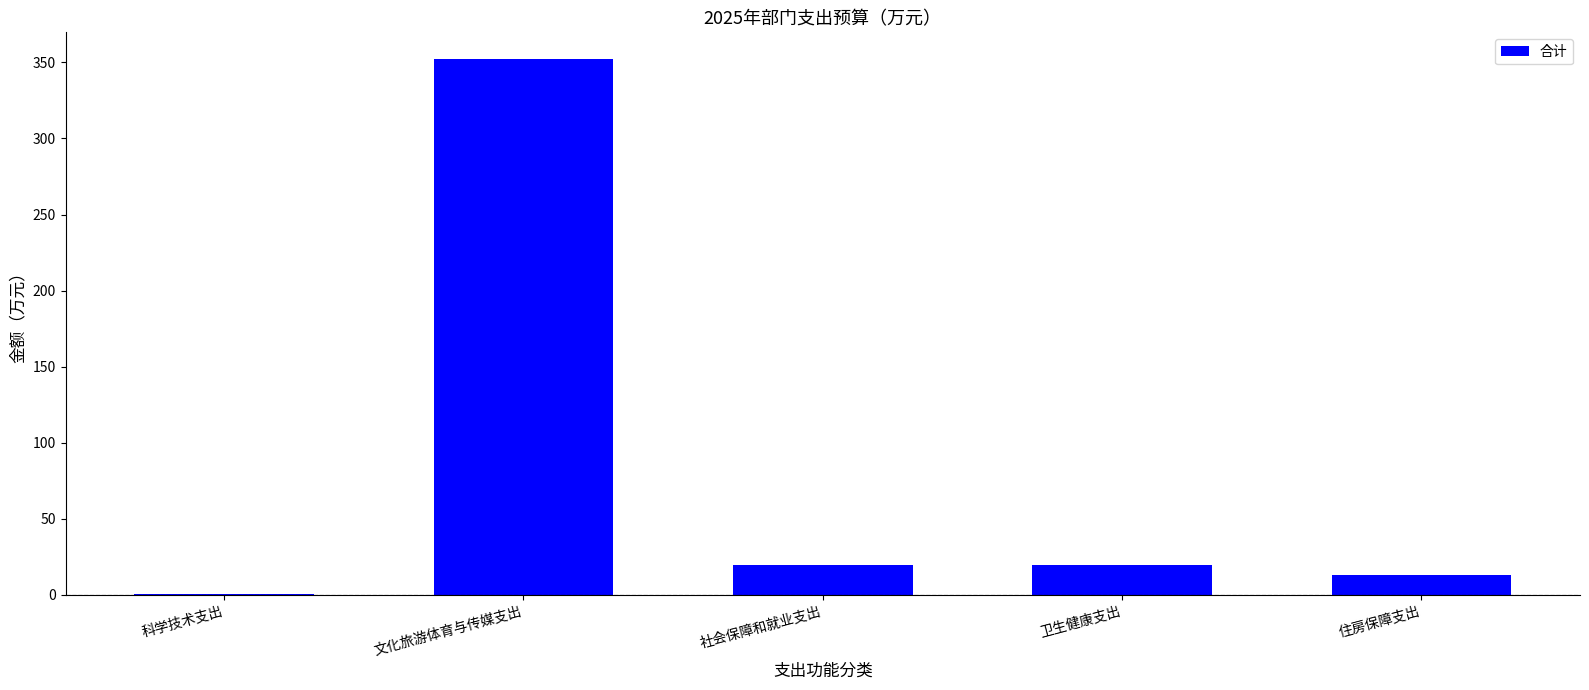

What is the maximum value shown in the chart?

352.2